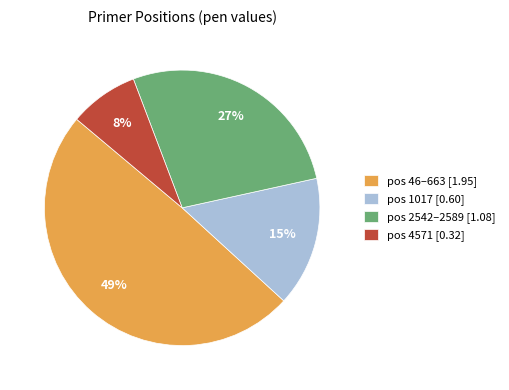

To the nearest percent, what is the difference between the largest and smallest slice percentages?

41%